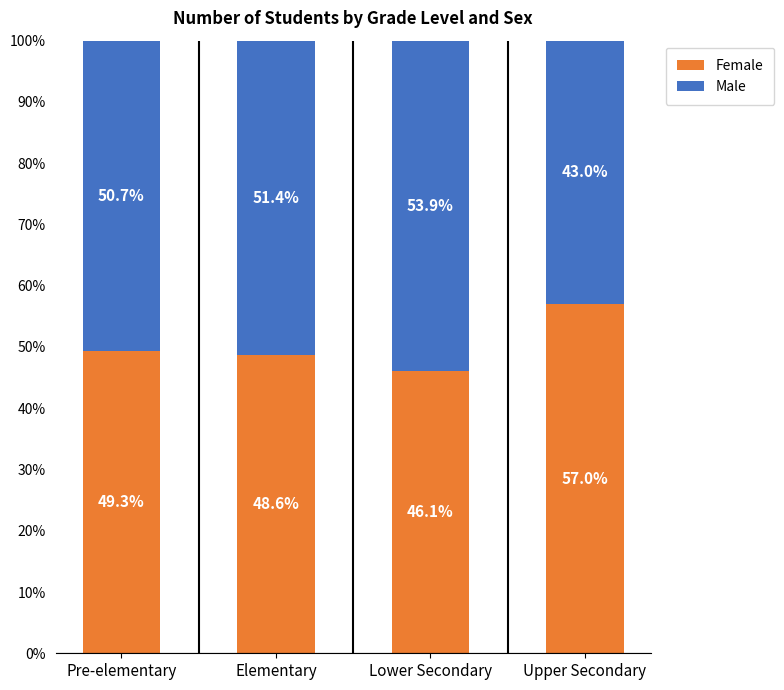

List the labels in order of Female value, smallest first.

Lower Secondary, Elementary, Pre-elementary, Upper Secondary